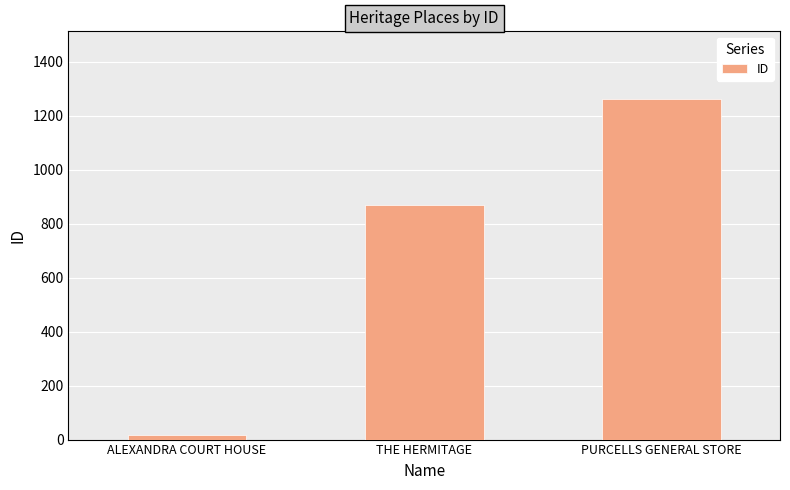

What is the label of the 3rd bar from the left?

PURCELLS GENERAL STORE